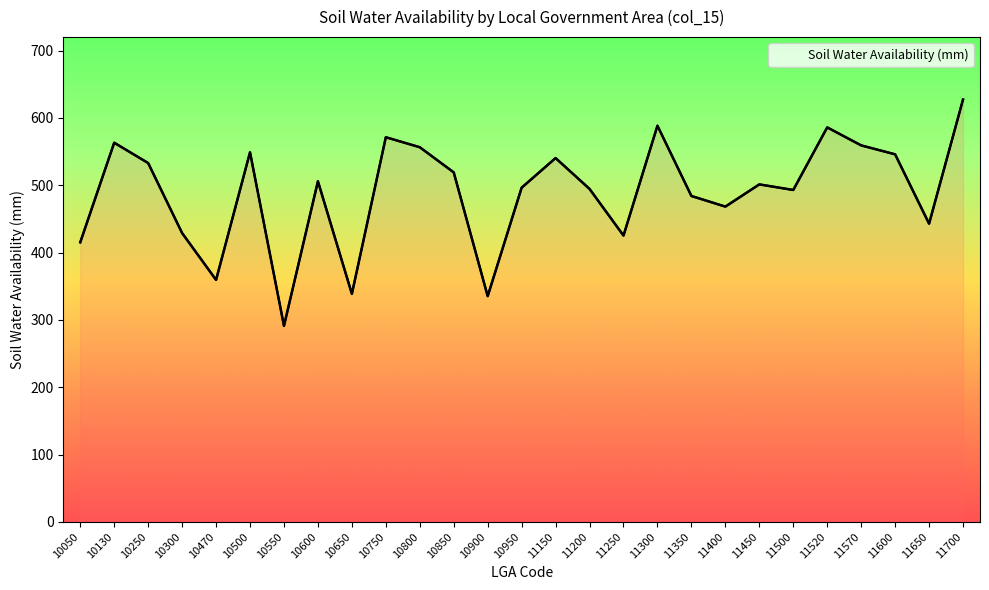

What is the minimum value shown in the chart?

291.1